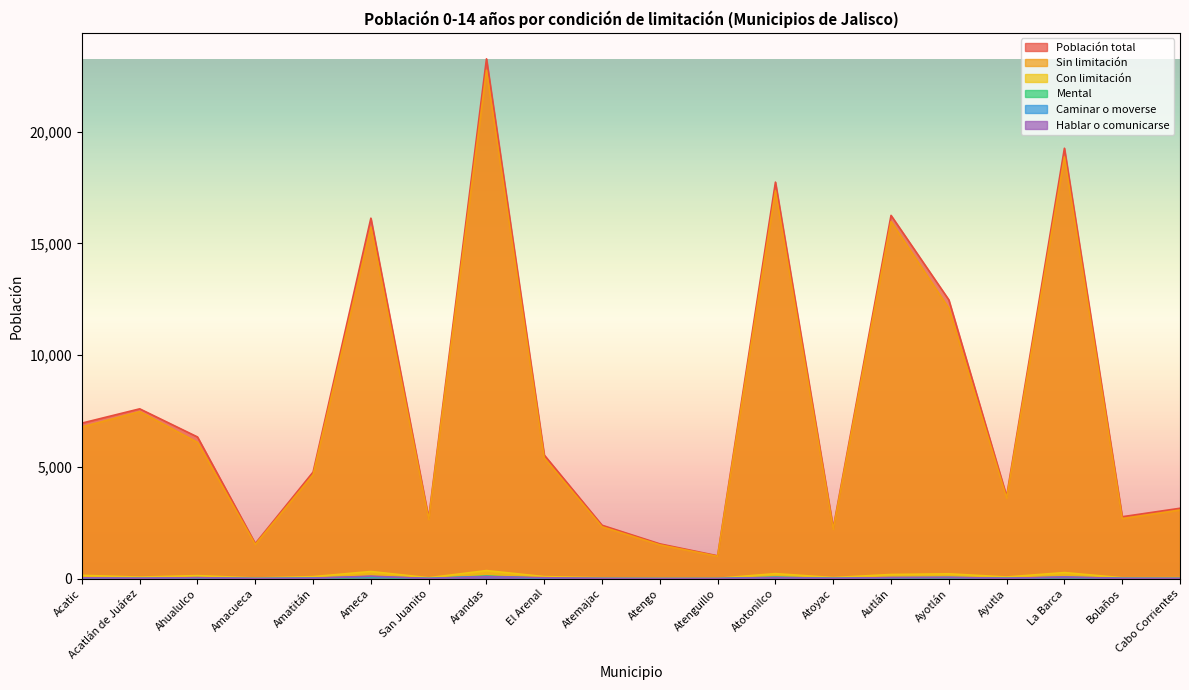

True or false: Mental has more than 1 interior local peaks.

True